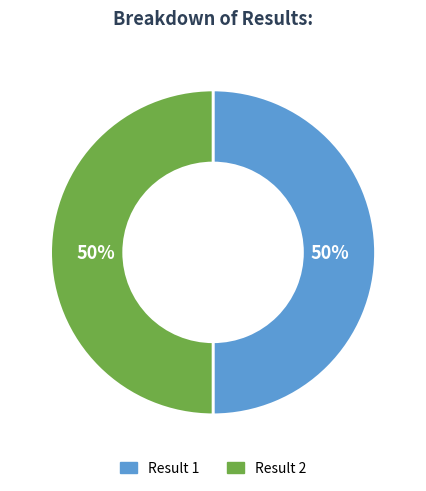

To the nearest percent, what is the average slice percentage?

50%